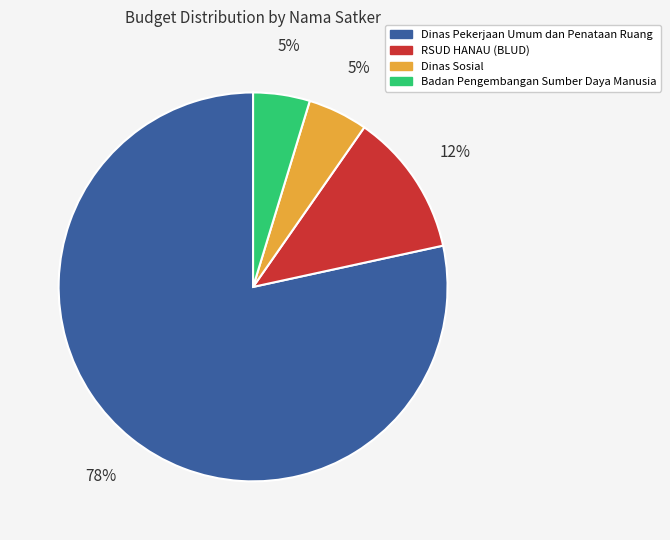

Is there any slice that represents more than half of the pie?

Yes